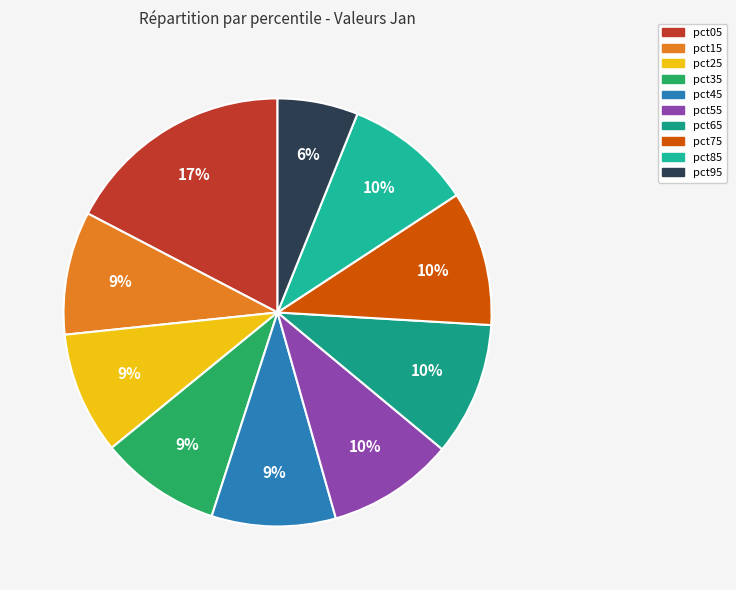

Count the number of slices in the pie.

10